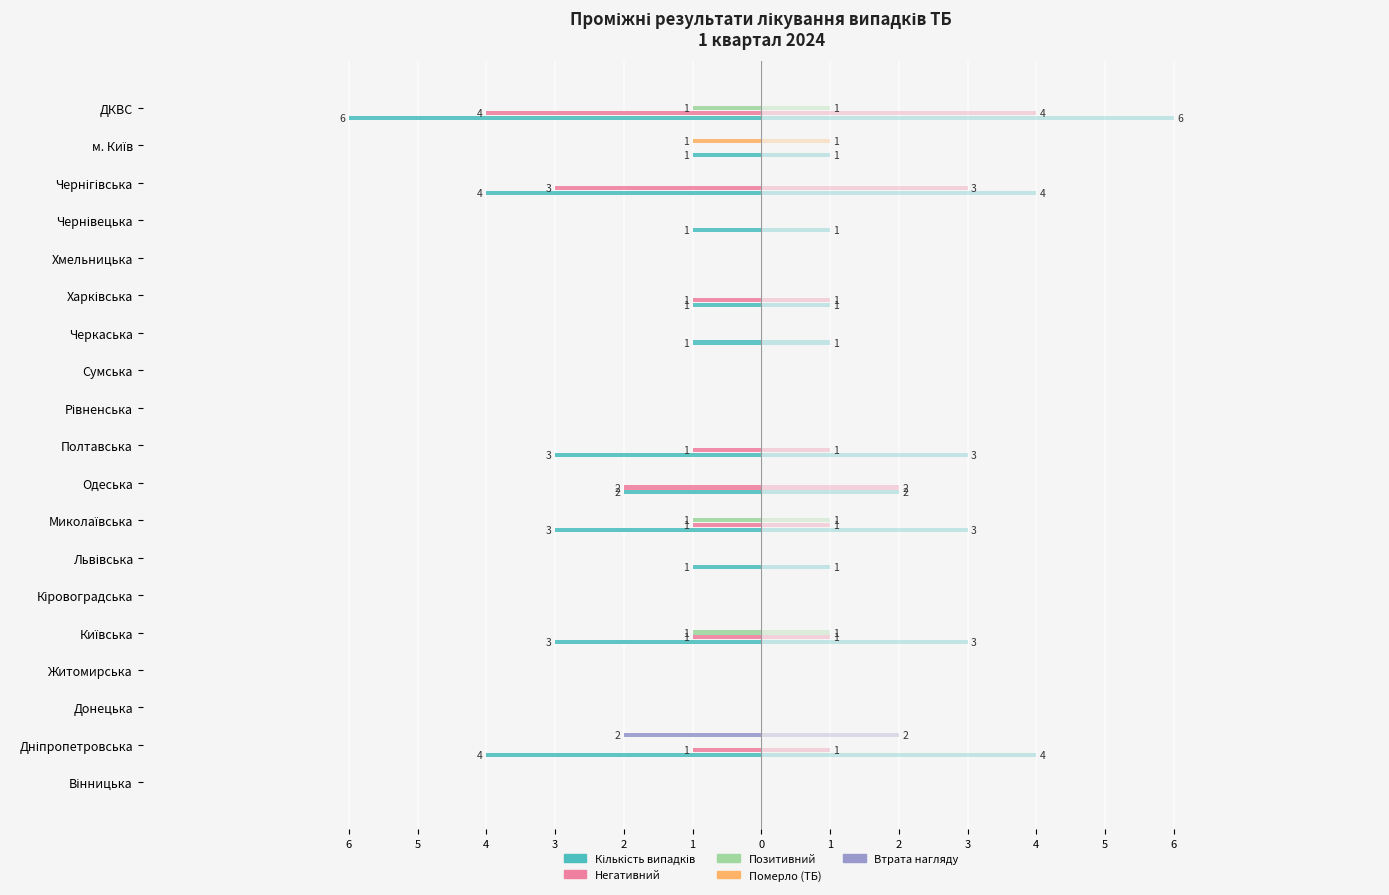

At how many categories does at least one series exceed -1?

19